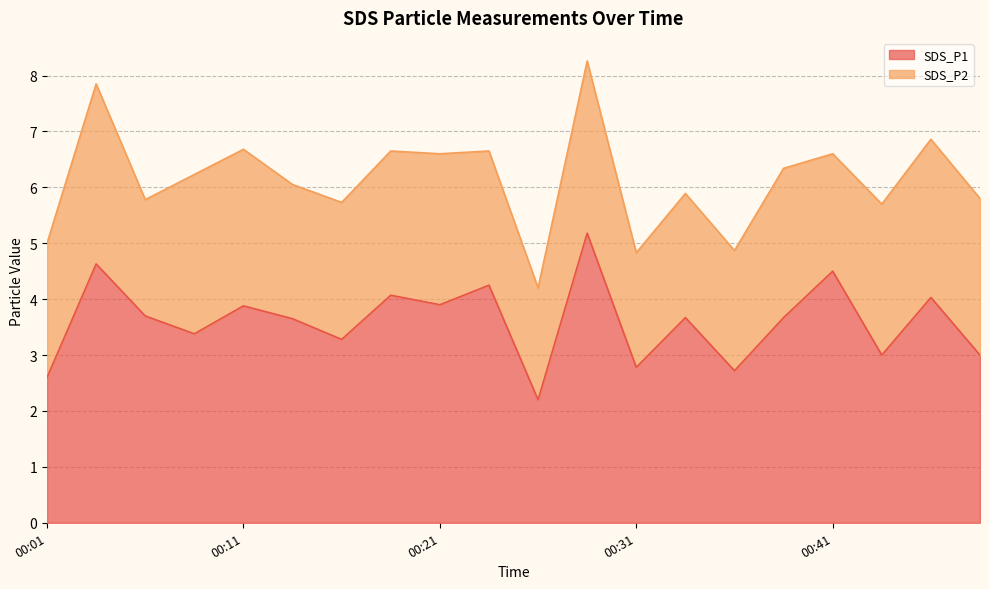

How many lines are shown in the chart?

2